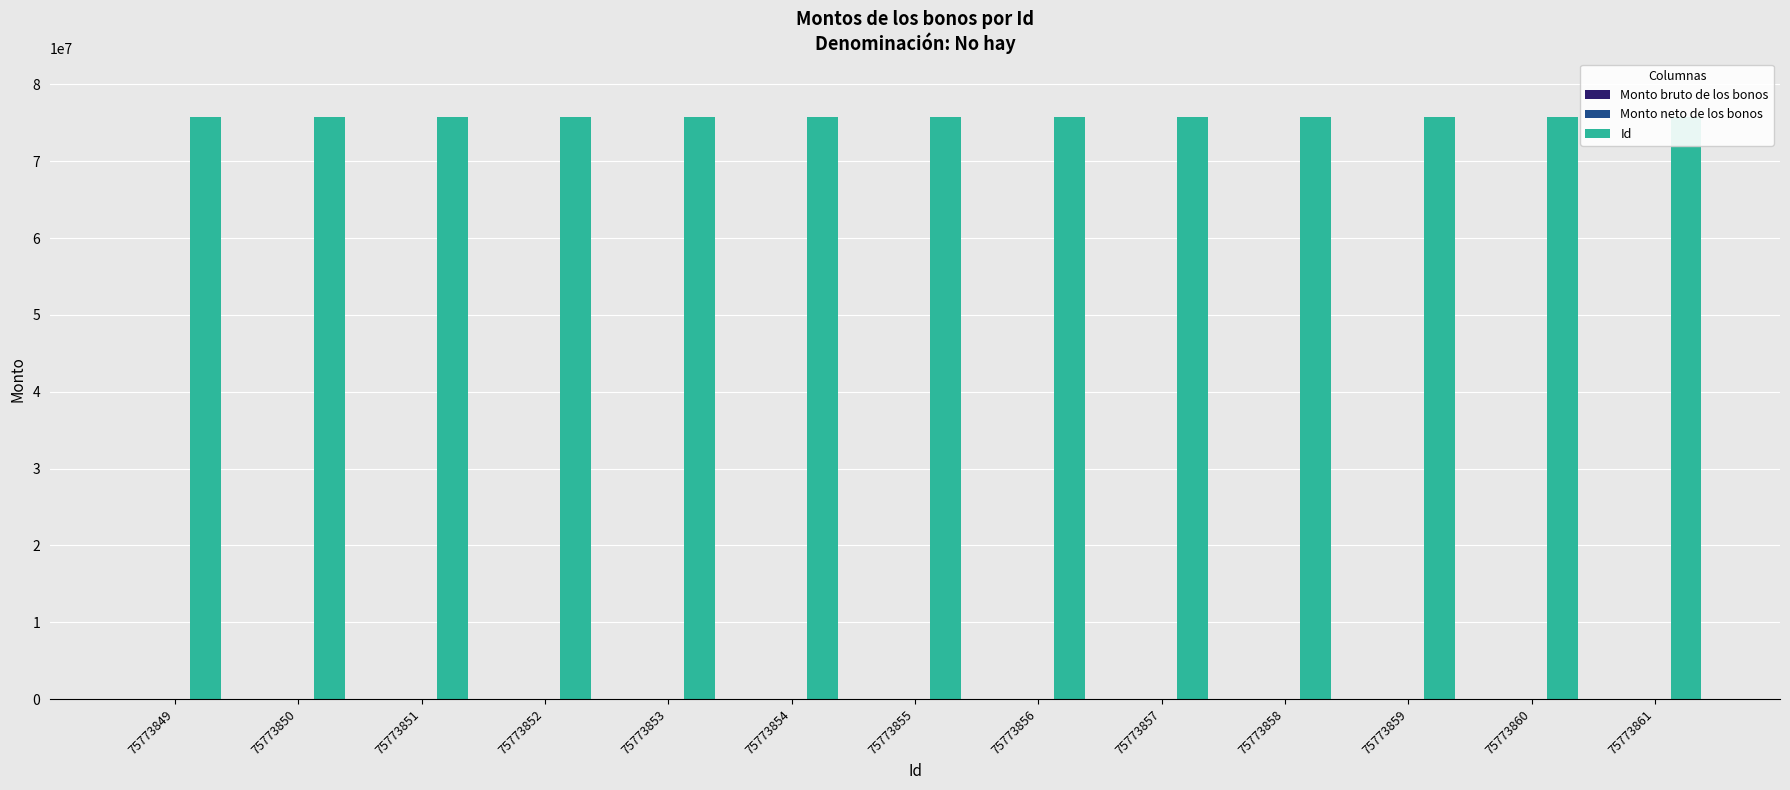

Reading left to right, transcribe all the data shown in this chart.

Monto bruto de los bonos: 75773849=0	75773850=0	75773851=0	75773852=0	75773853=0	75773854=0	75773855=0	75773856=0	75773857=0	75773858=0	75773859=0	75773860=0	75773861=0
Monto neto de los bonos: 75773849=0	75773850=0	75773851=0	75773852=0	75773853=0	75773854=0	75773855=0	75773856=0	75773857=0	75773858=0	75773859=0	75773860=0	75773861=0
Id: 75773849=75773849	75773850=75773850	75773851=75773851	75773852=75773852	75773853=75773853	75773854=75773854	75773855=75773855	75773856=75773856	75773857=75773857	75773858=75773858	75773859=75773859	75773860=75773860	75773861=75773861